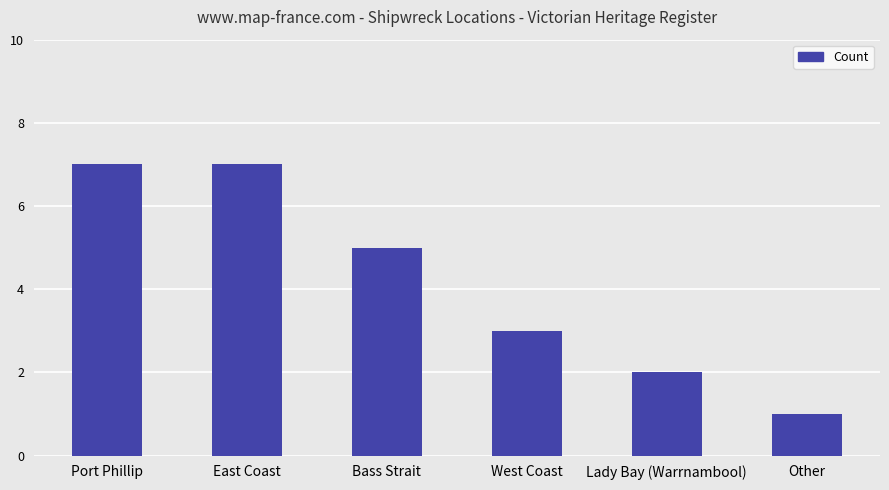

The chart shows a value of 2 at East Coast. True or false?

False